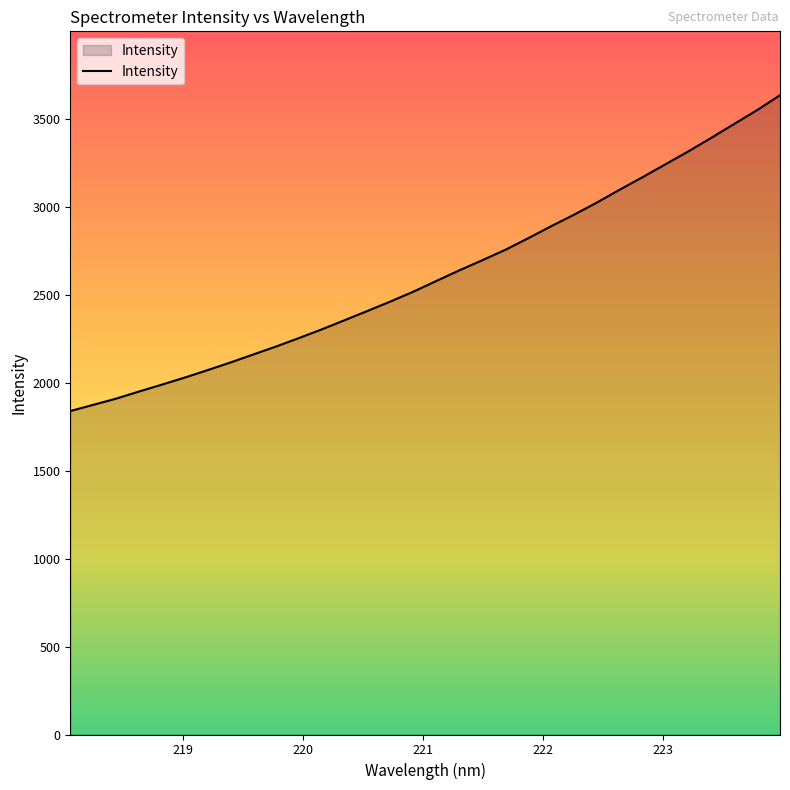

What is the difference between the maximum and minimum values?

1795.2